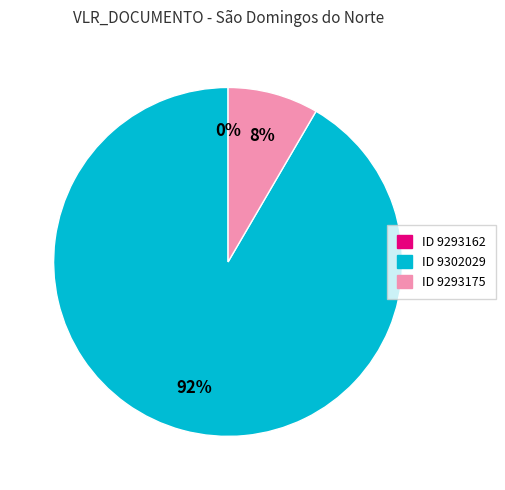

Which slice is the largest?

ID 9302029